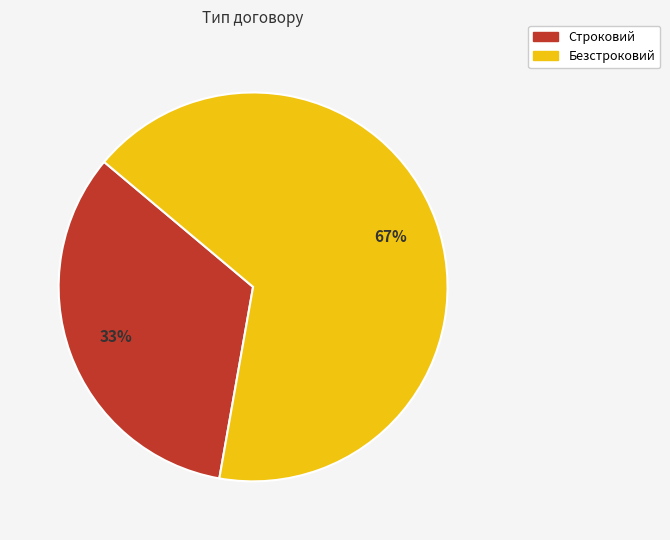

To the nearest percent, what is the combined percentage of Безстроковий and Строковий?

100%